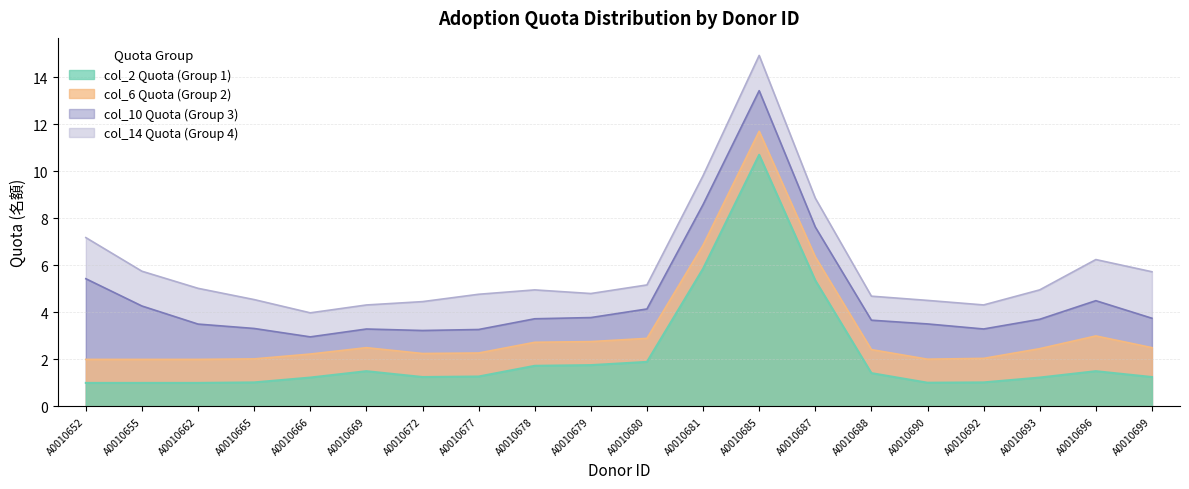

Rank the series by their maximum value, from lowest to highest.

col_6_quota, col_14_quota, col_10_quota, col_2_quota